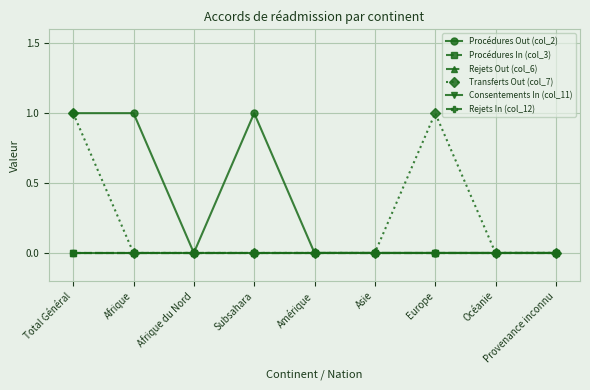

List the labels in order of Procédures Out (col_2) value, smallest first.

Afrique du Nord, Amérique, Asie, Europe, Océanie, Provenance inconnu, Total Général, Afrique, Subsahara